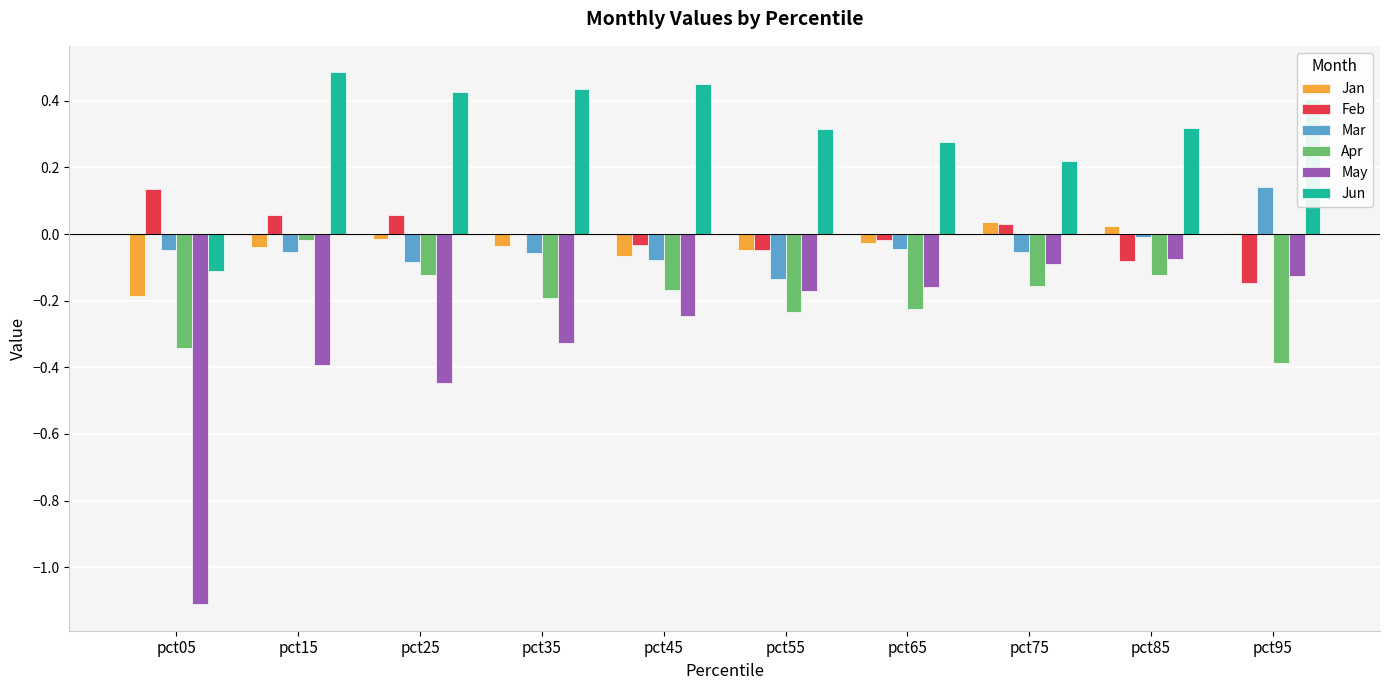

Where does the Jun series first go above 0?

pct15